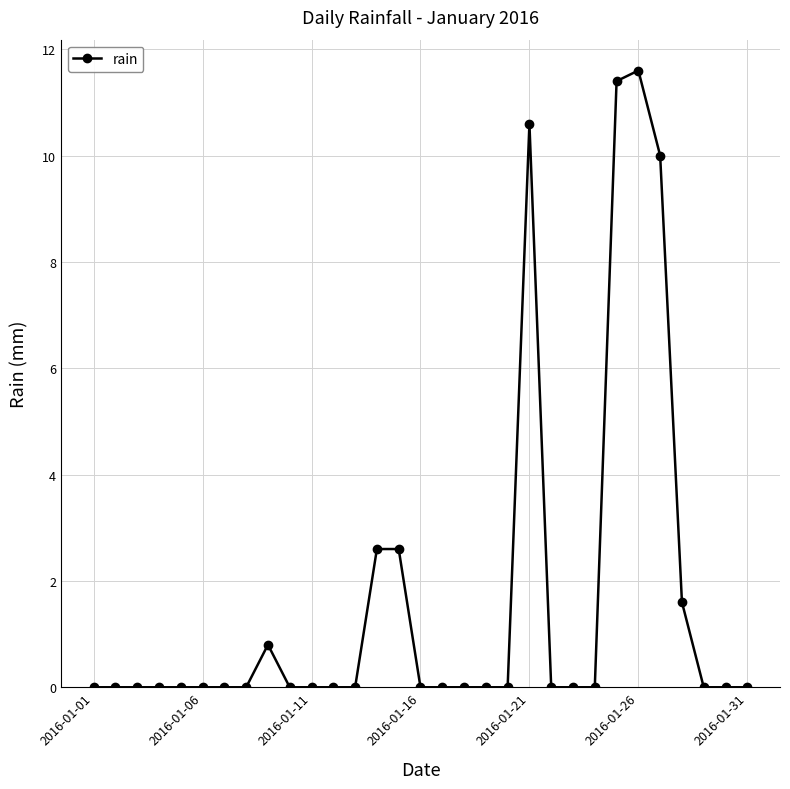

What is the difference between the maximum and second lowest values?

11.6